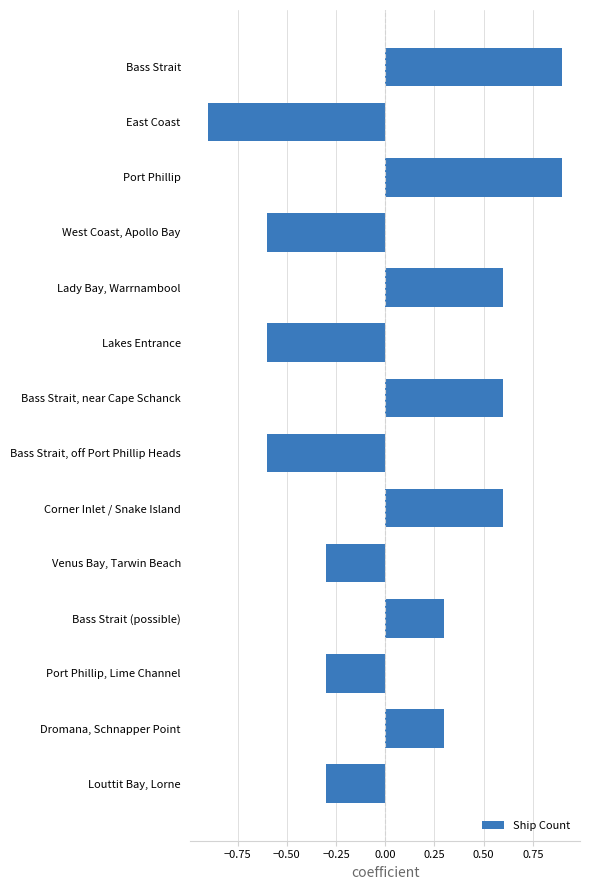

The chart shows a value of 0.6 at Lady Bay, Warrnambool. True or false?

True